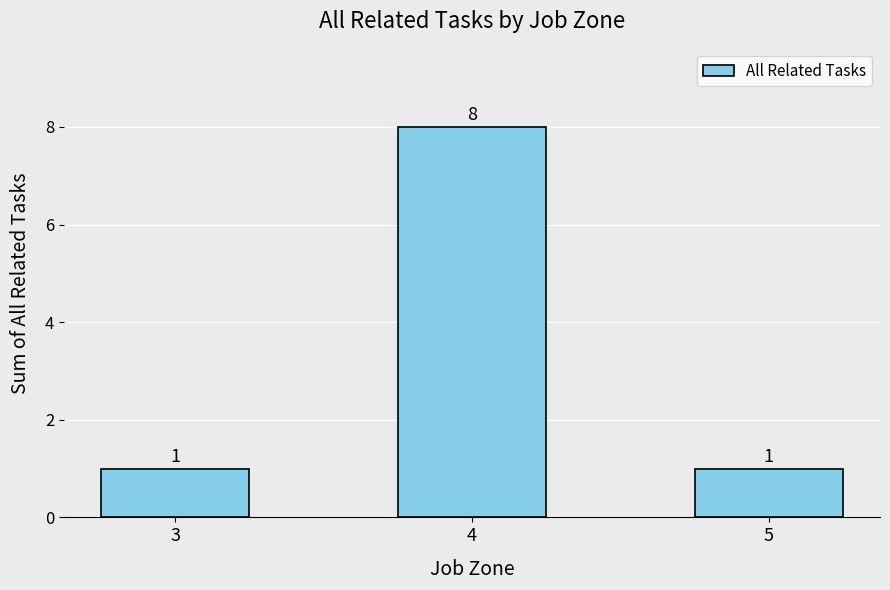

Reading left to right, extract all data points from this chart.

1	8	1